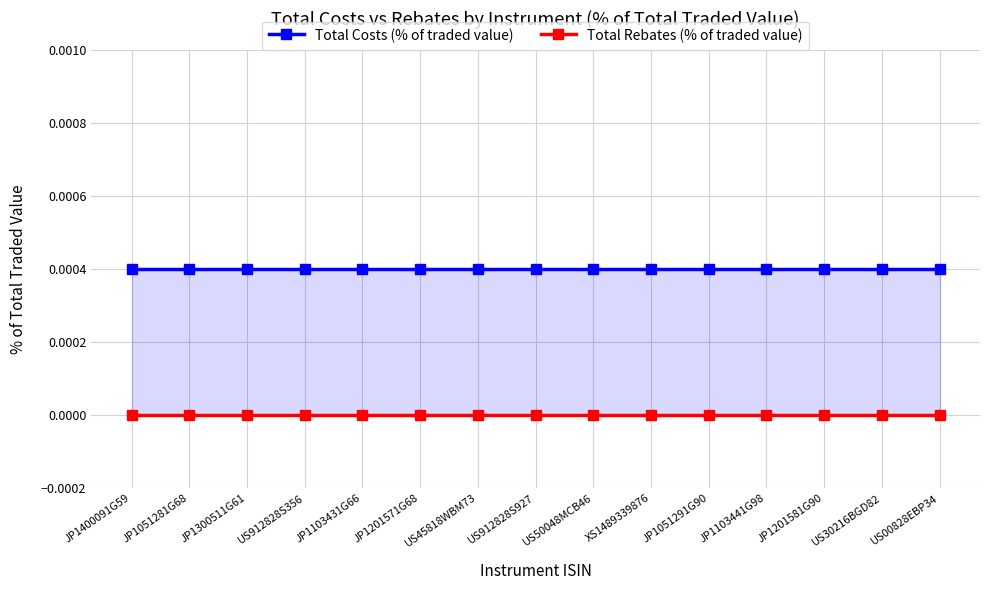

Is it true that Total Rebates (% of traded value) equals 0.0 at JP1300511G61?

True